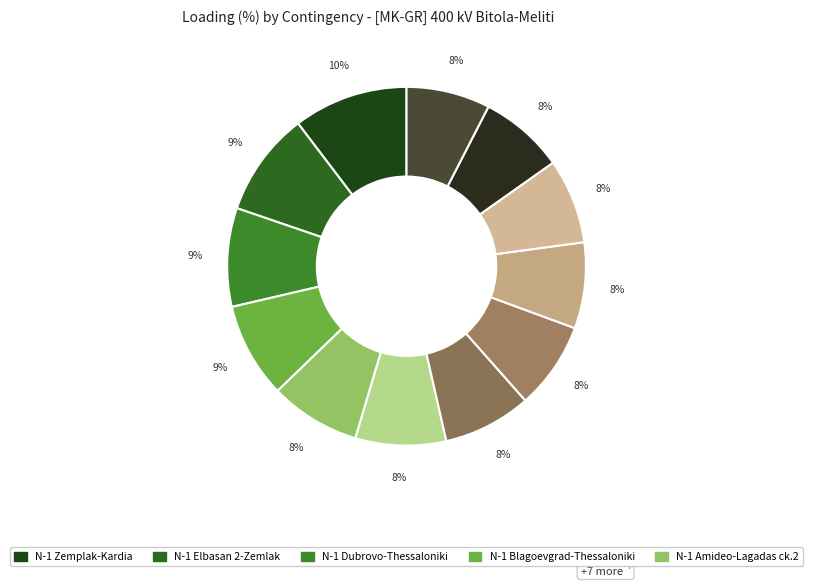

What is the largest slice in the pie chart?

N-1 400 kV Zemplak-Kardia